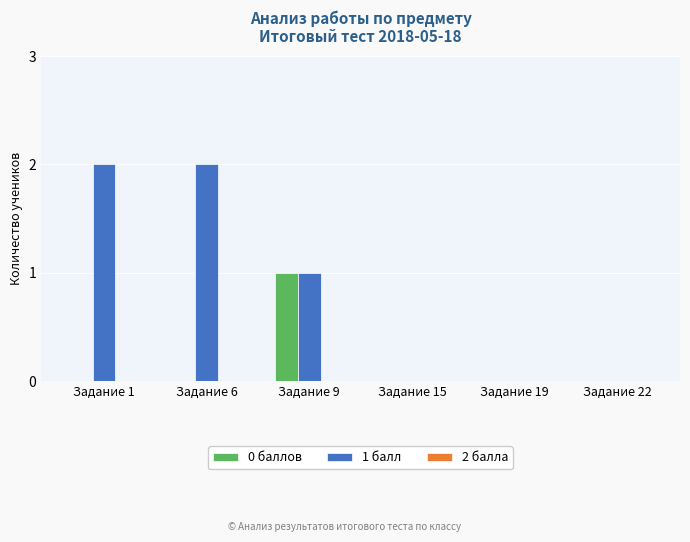

Is it true that 0 баллов equals -1 at Задание 6?

False